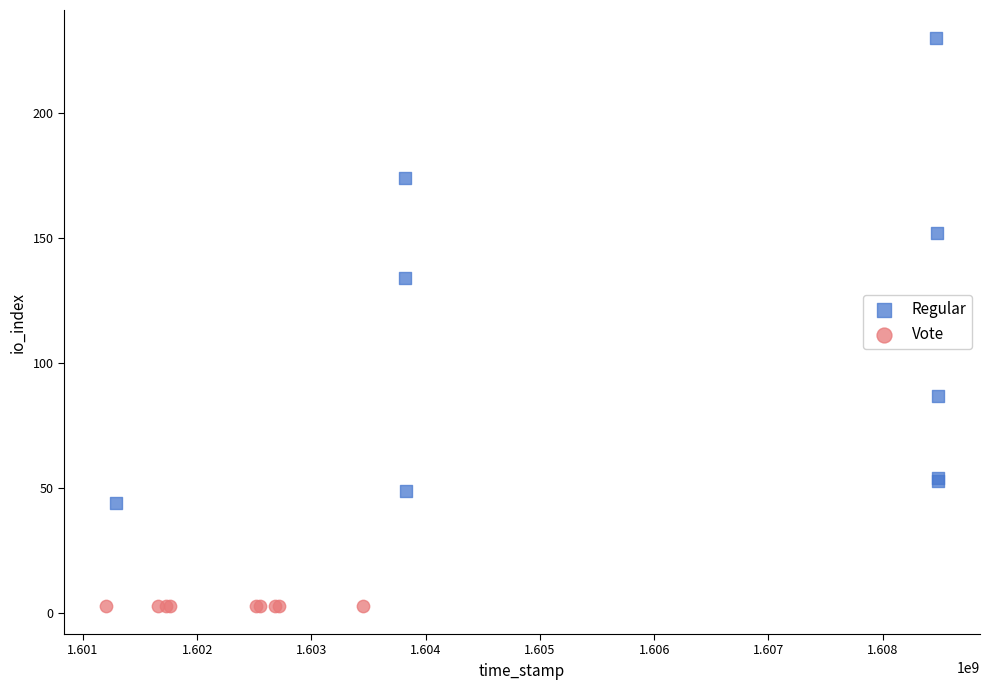

What are all the series names shown in the legend?

Regular, Vote